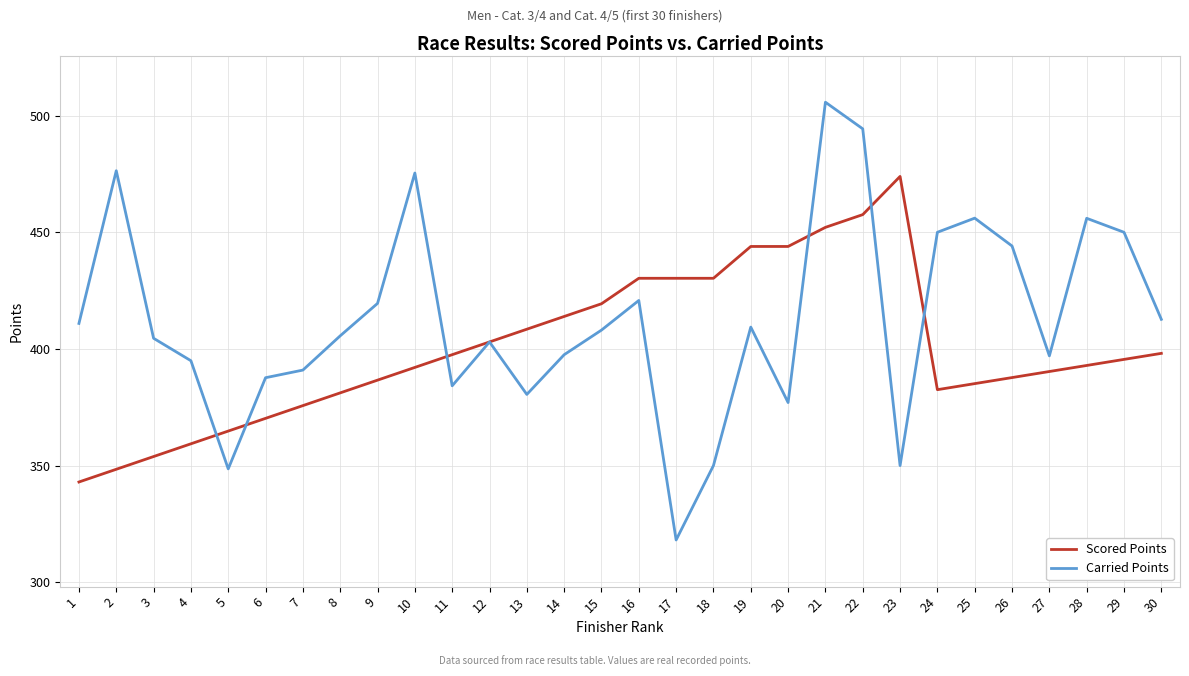

Which series has the largest total across all categories?

Carried Points